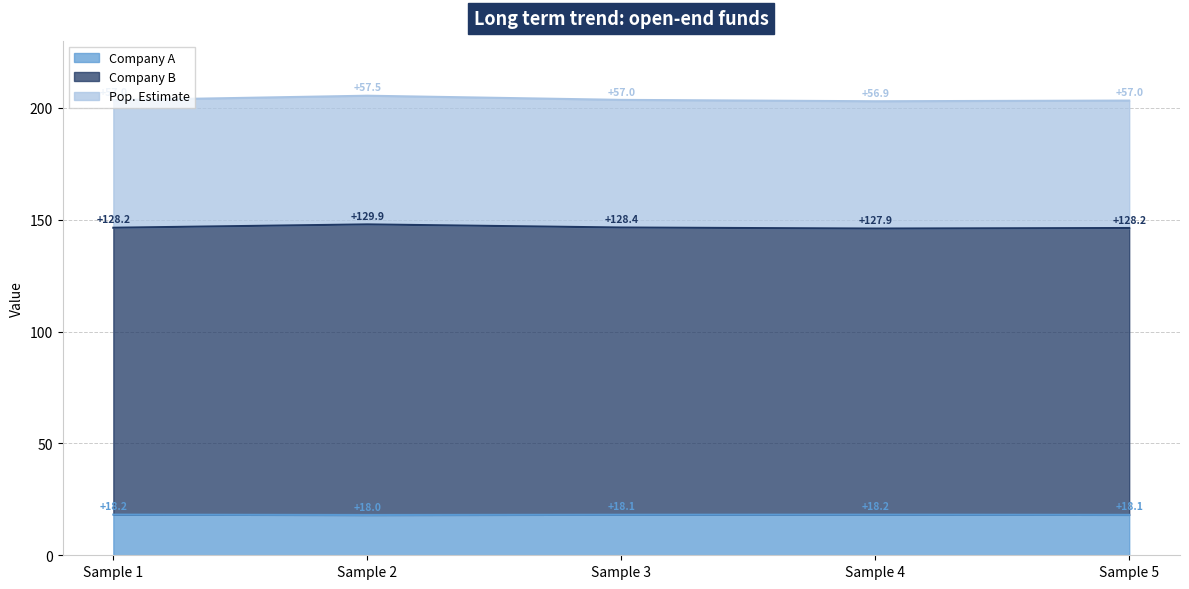

Which has a higher value, Sample 5 or Sample 1?

Sample 1